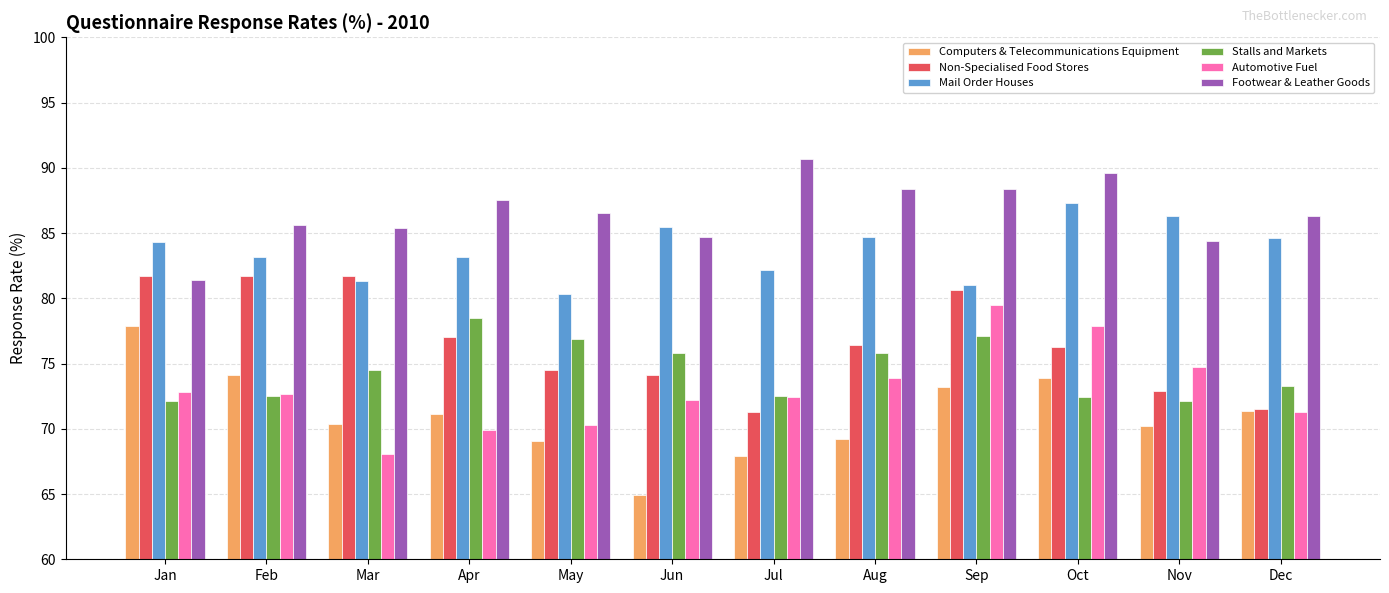

What is the average value of the Stalls and Markets series?

74.5